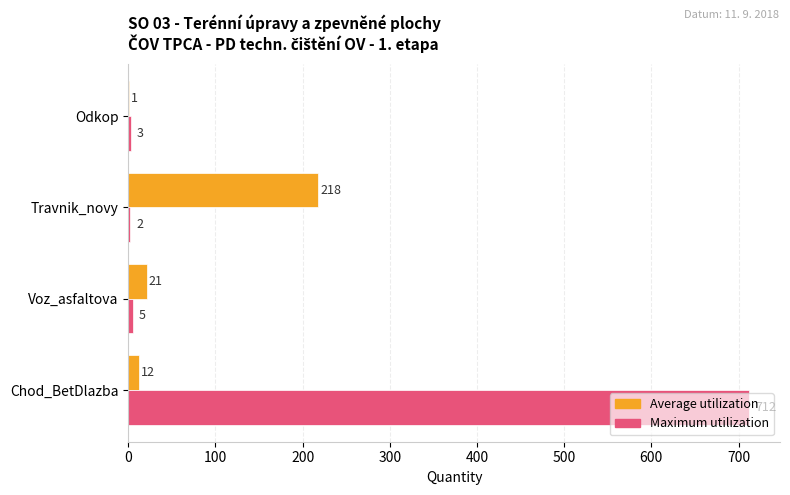

Which series has the widest spread of values?

Maximum utilization